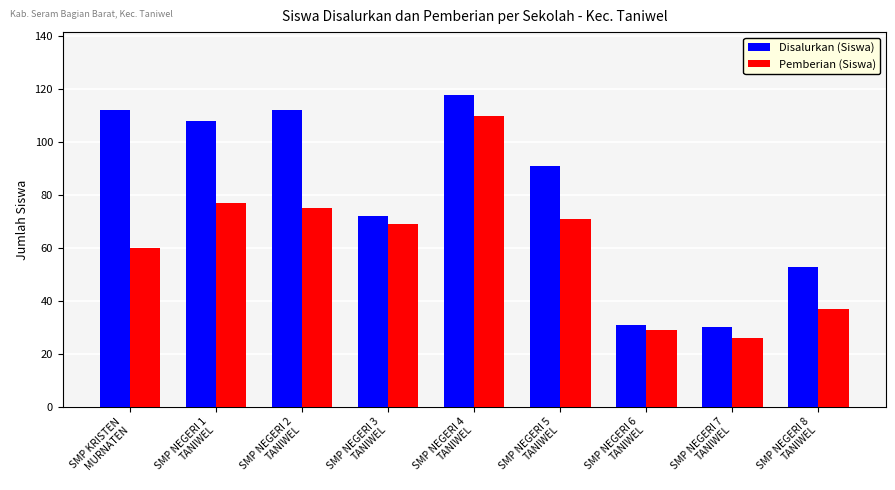

Which series has the widest spread of values?

Disalurkan (Siswa)